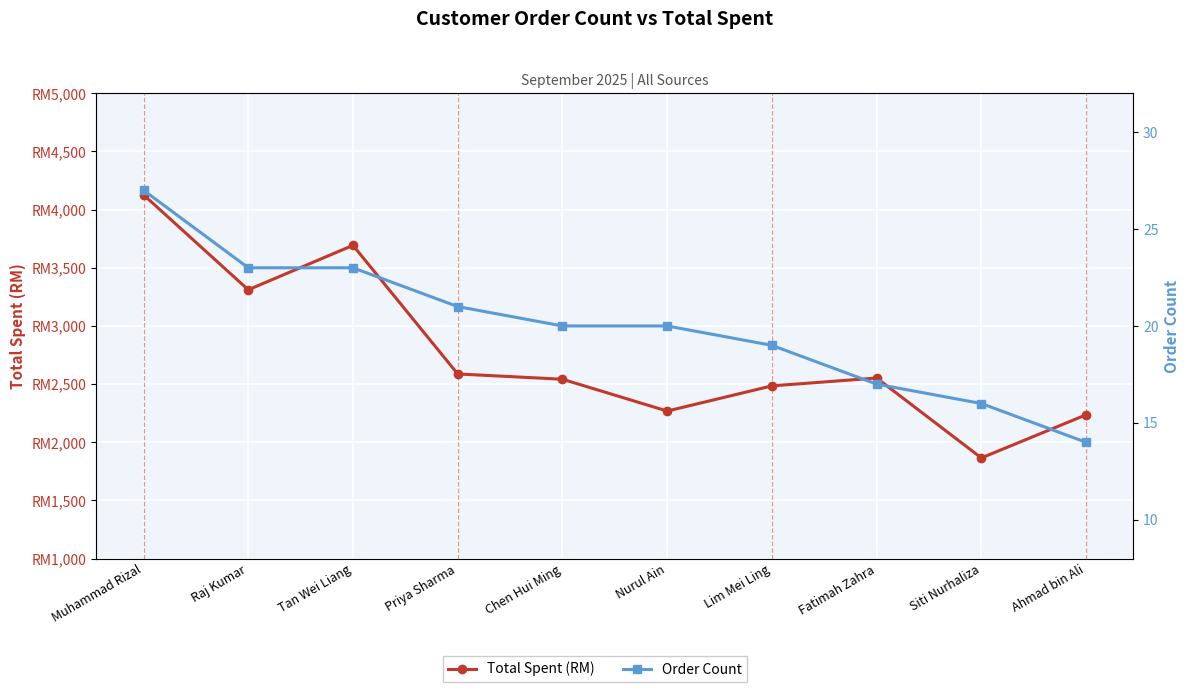

What is the difference between the maximum and minimum values in the Order Count series?

13.0